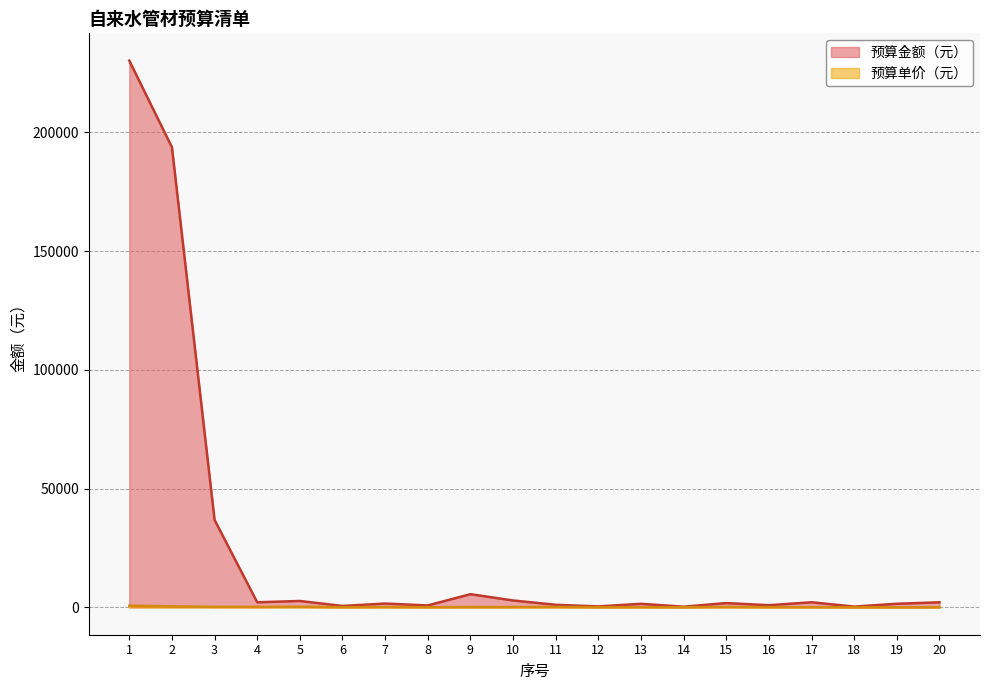

What is the value of the 预算金额（元） point at the 15th from the left?

1820.0